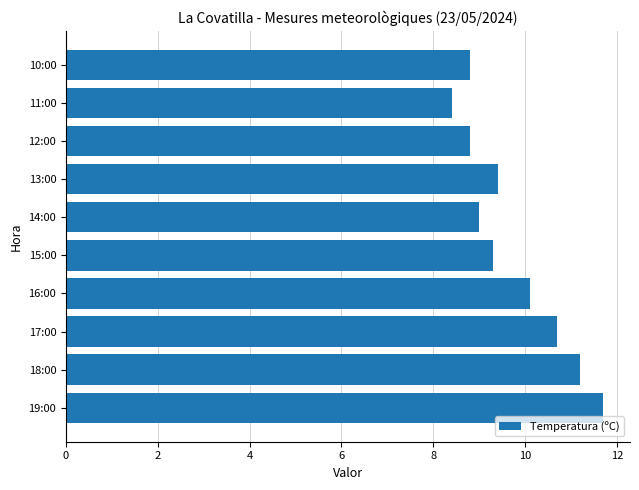

The value at 19:00 is 11.7. True or false?

True